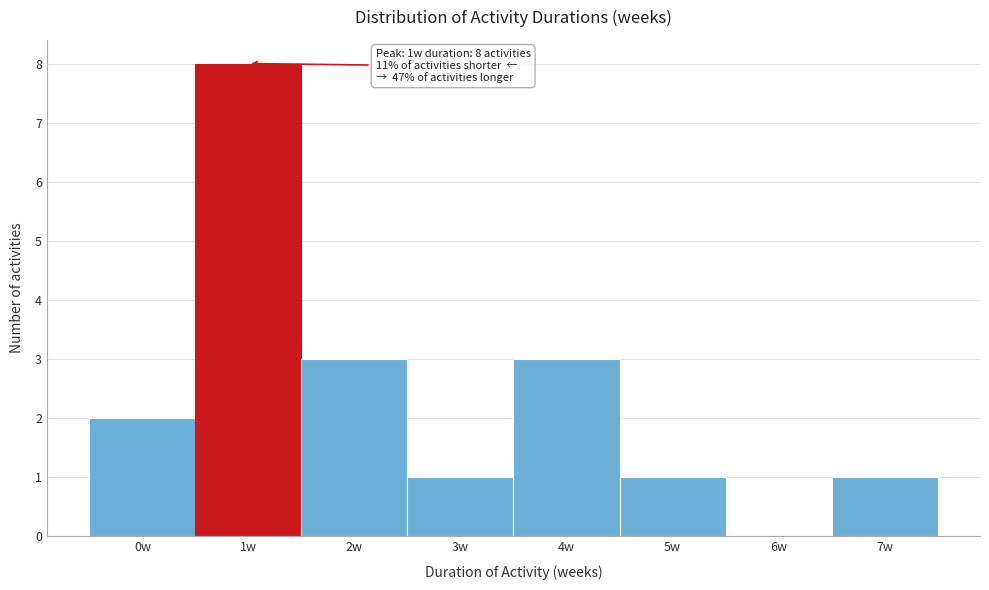

Which range on the x-axis has the tallest bar?

0.5 to 1.5